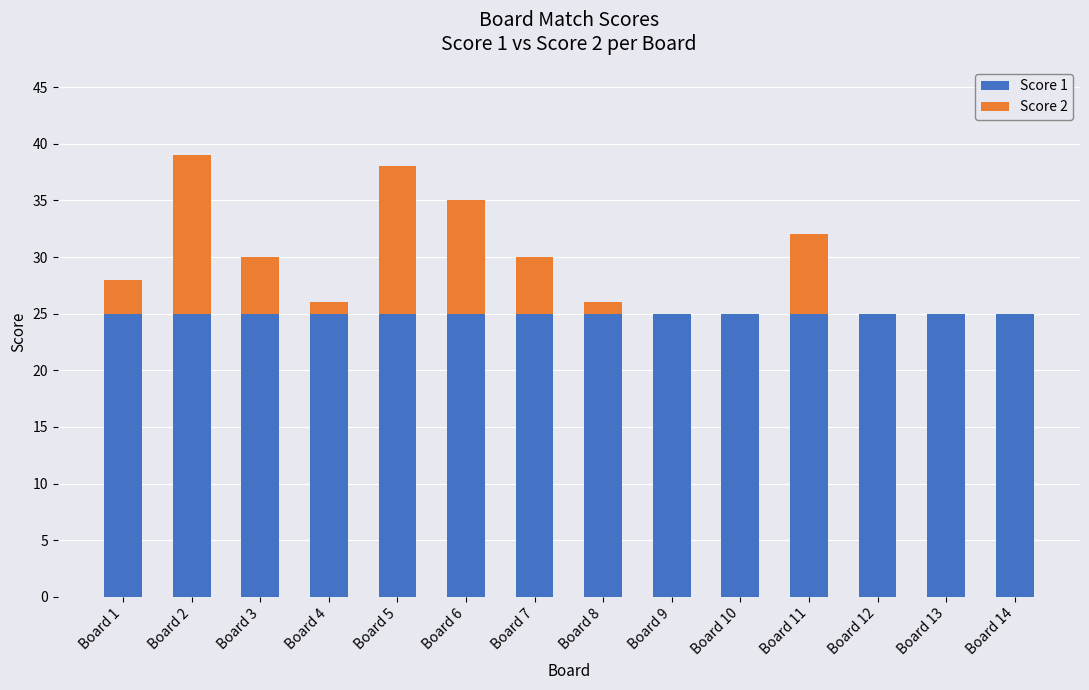

What is the sum of the Score 1 values at Board 12 and Board 5?

50